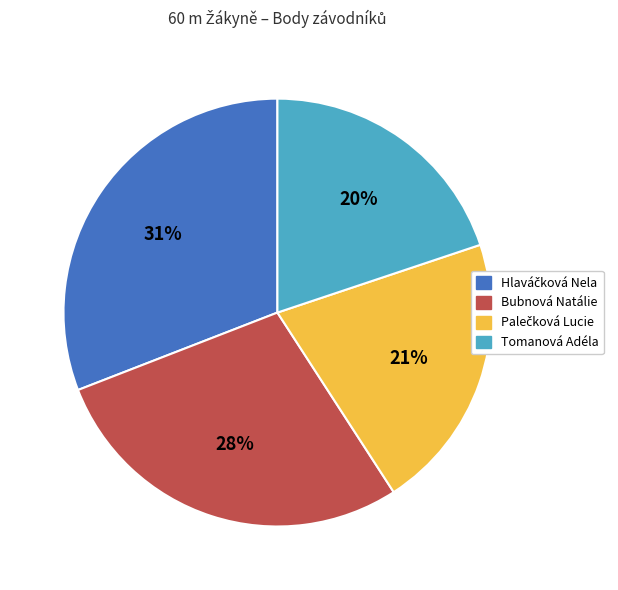

Is there any slice that represents more than half of the pie?

No